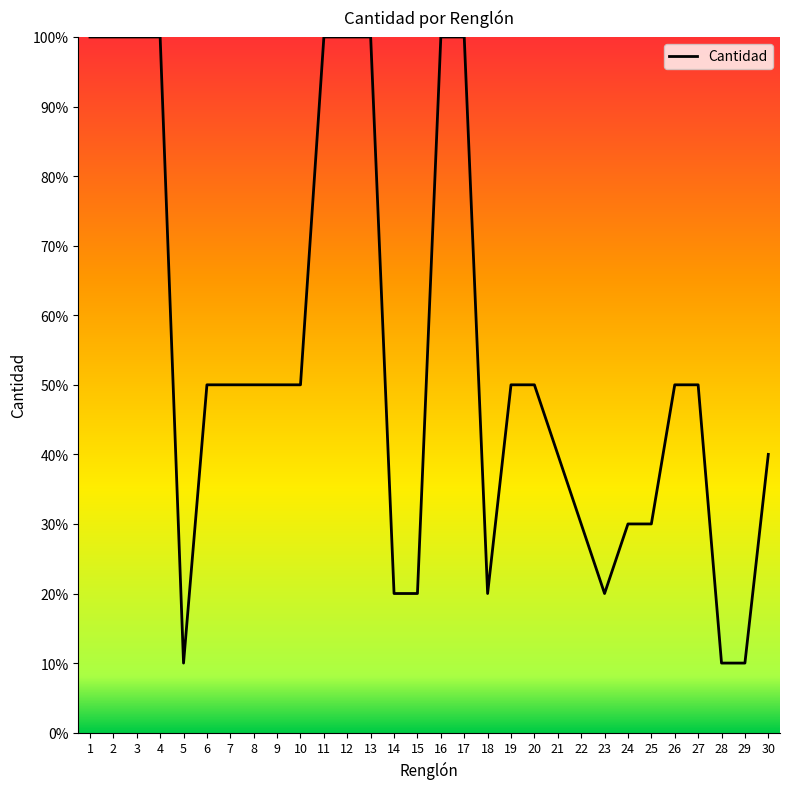

At which label does the data first exceed 50?

1